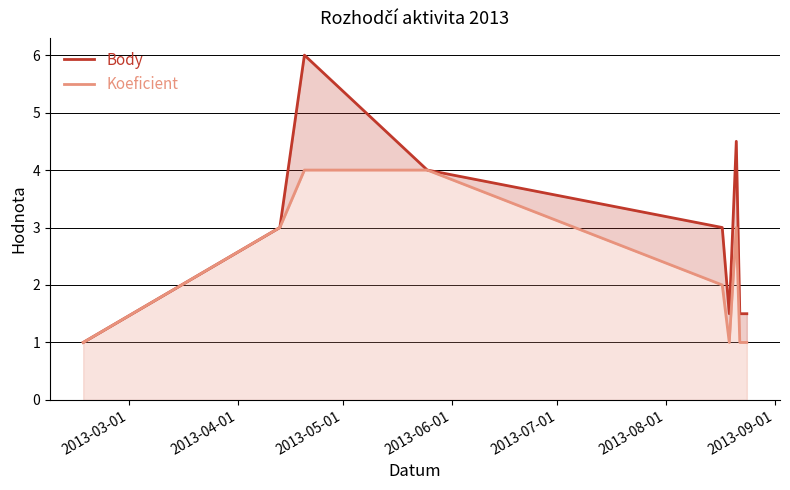

What is the average value of the Koeficient series?

2.2